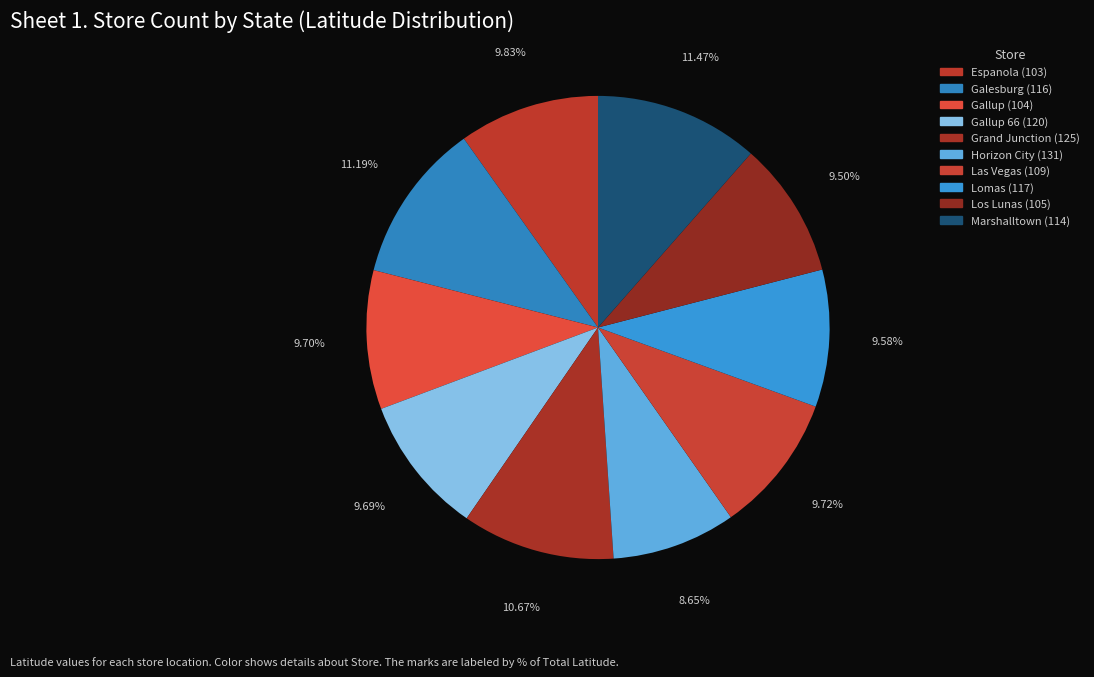

Count the number of slices in the pie.

10